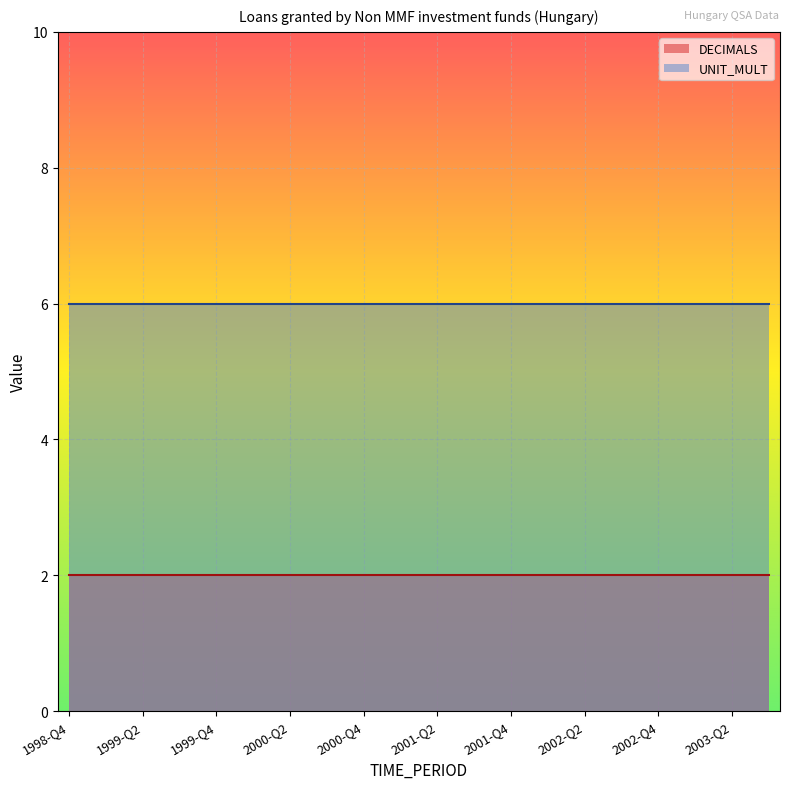

Which category has the lowest value across all series?

1998-Q4